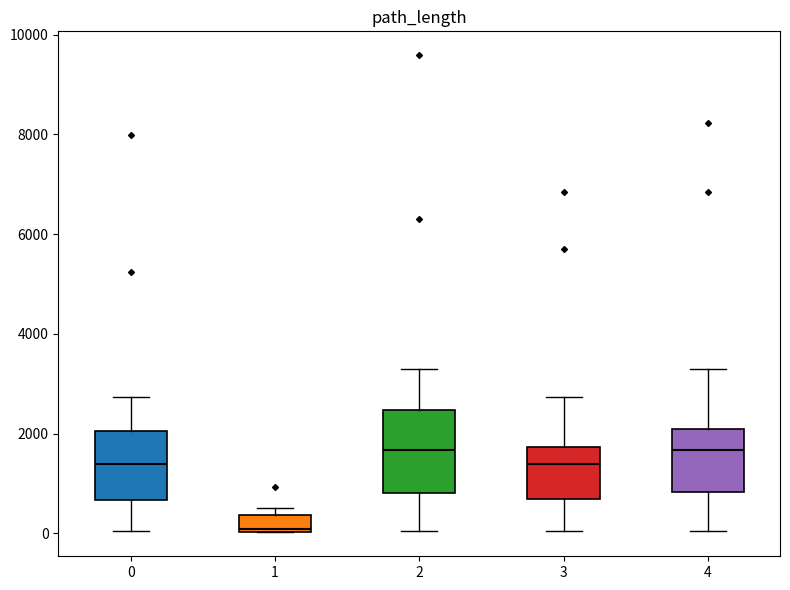

Where does the upper whisker of the box at x = 2 end on the y-axis? The values are not printed on the chart, so give them approximately, as read against the axis.

3200